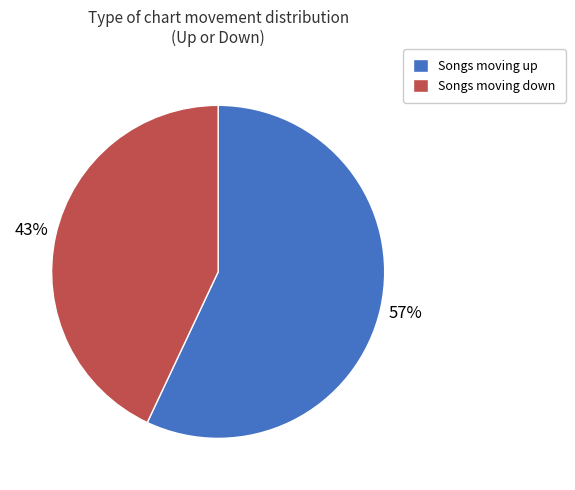

What is the largest slice in the pie chart?

Songs moving up